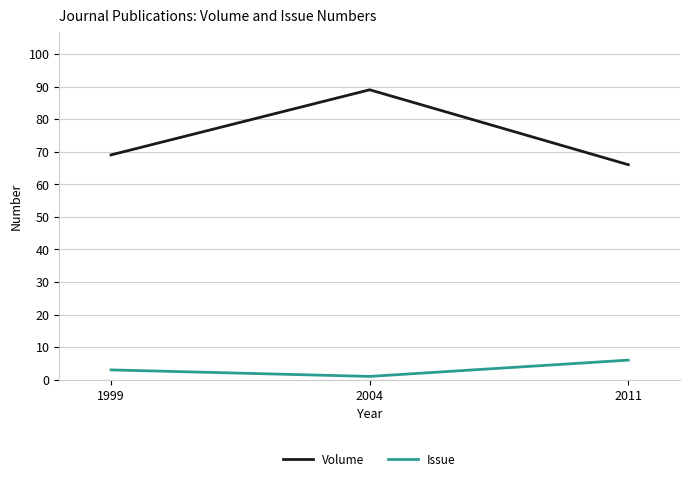

Which series changed the most between 1999 and 2004?

Volume